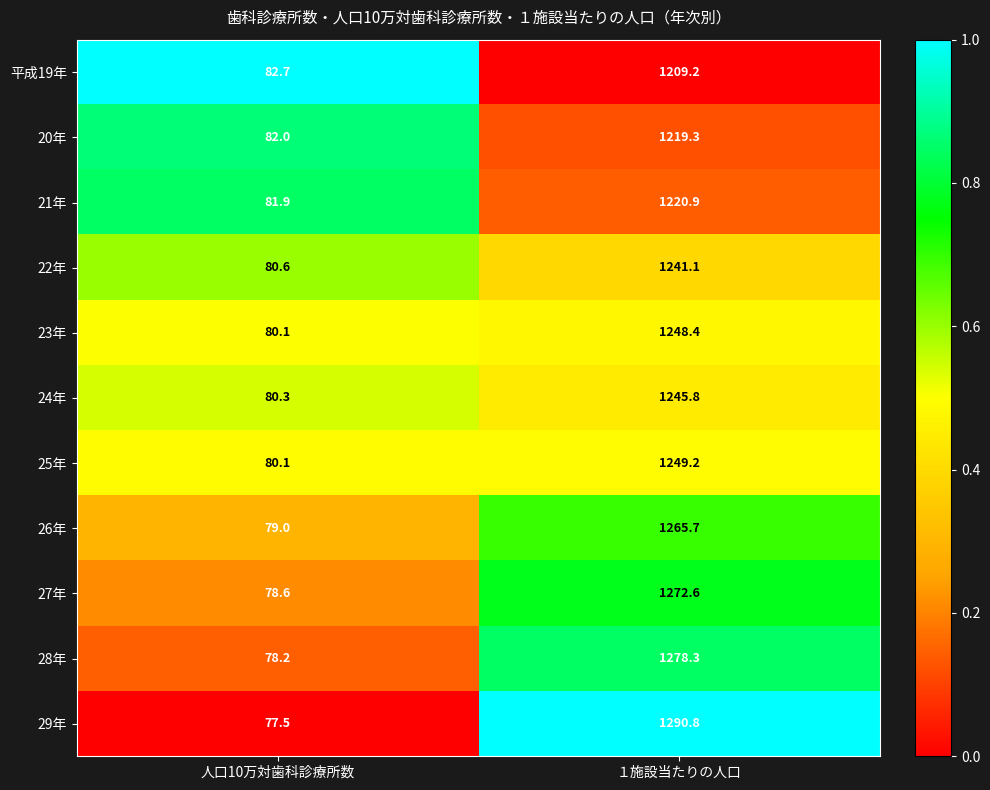

Read the 25年 value at １施設当たりの人口.

1249.2